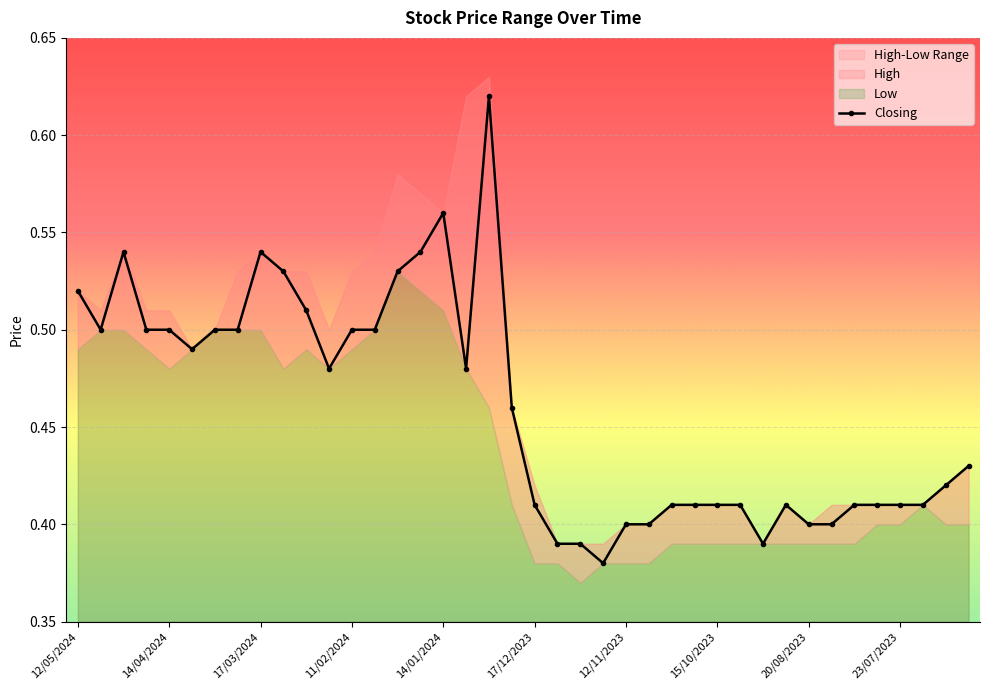

What is the greatest value displayed?

0.6